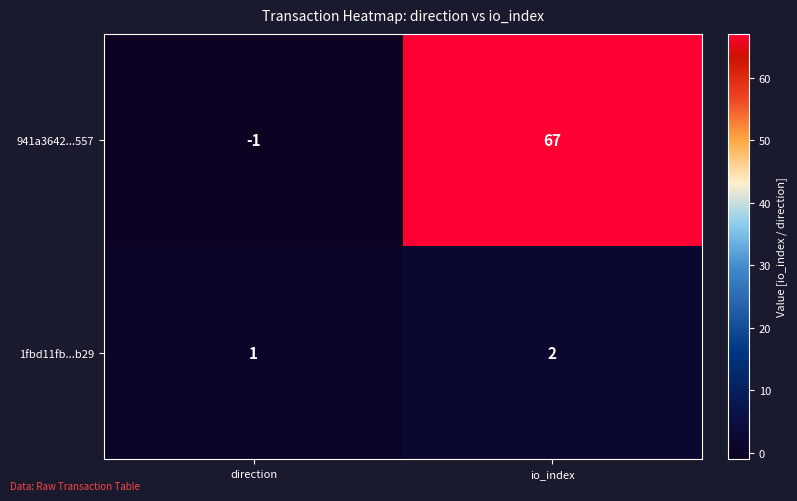

Rank the categories by 1fbd11fb...b29 value from lowest to highest.

direction, io_index